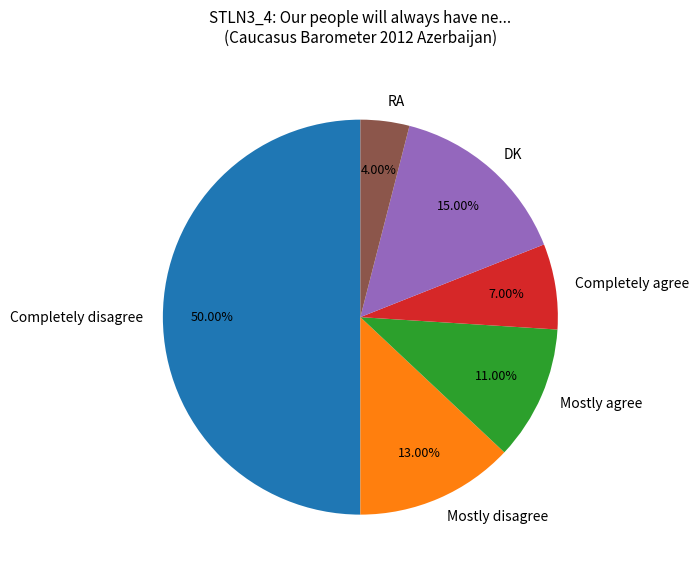

Does Mostly agree represent more than half of the total?

No